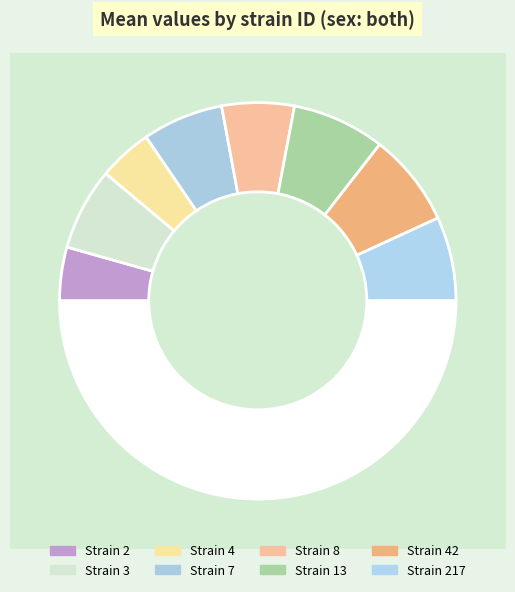

To the nearest percent, what percentage of the pie is 3?

13%